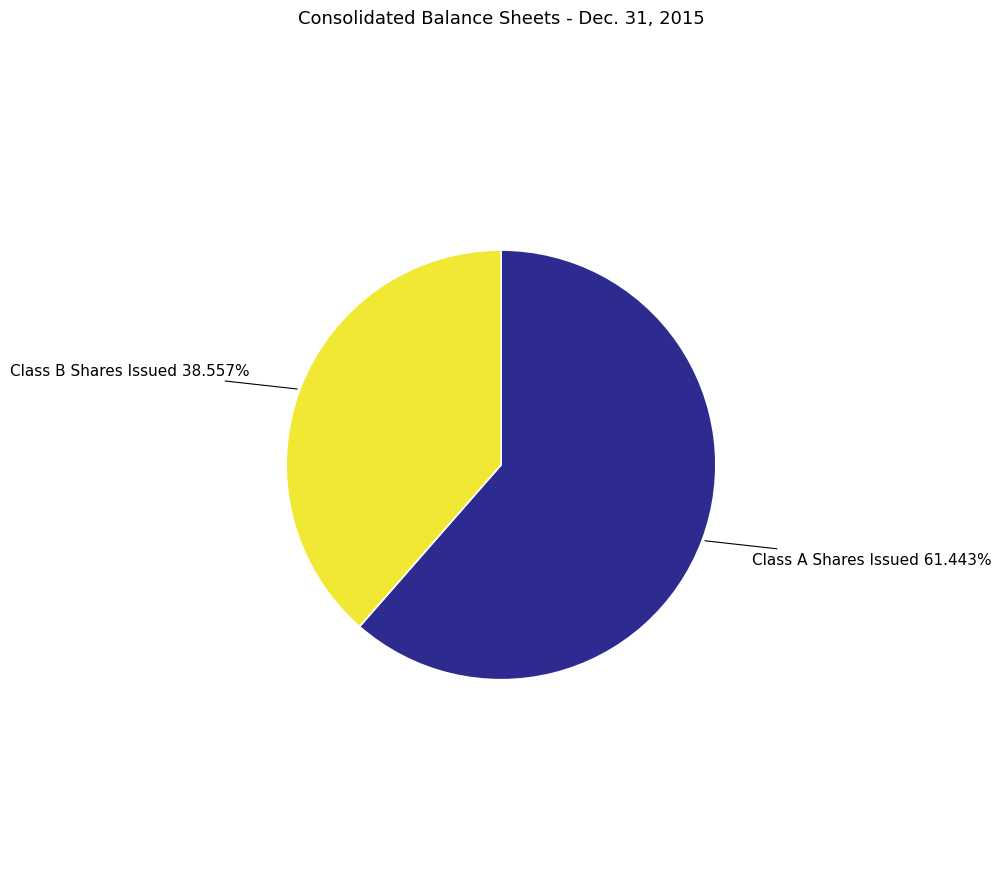

Which category has the biggest portion of the pie?

Class A Shares Issued